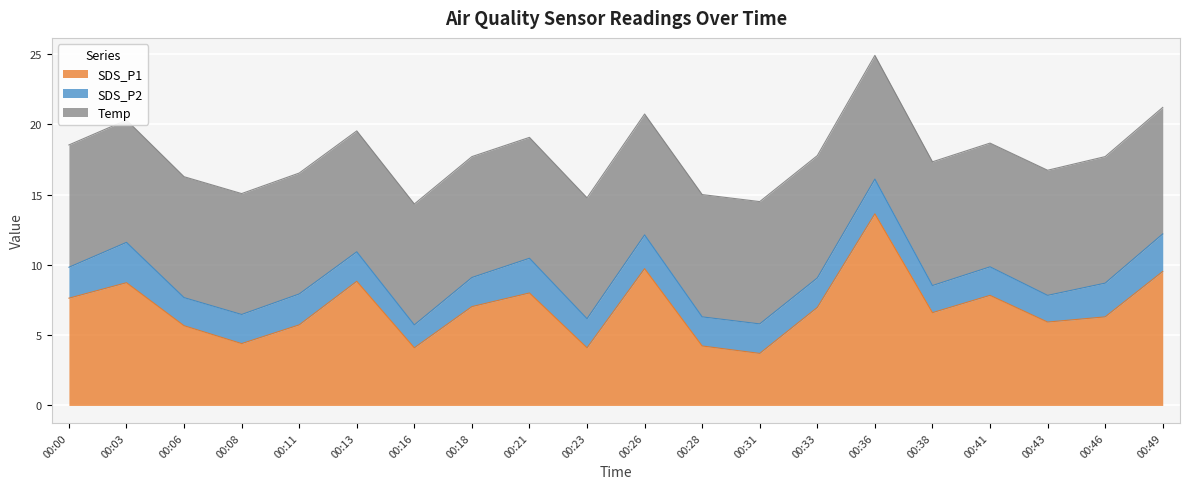

Which category has the highest value across all series?

00:36